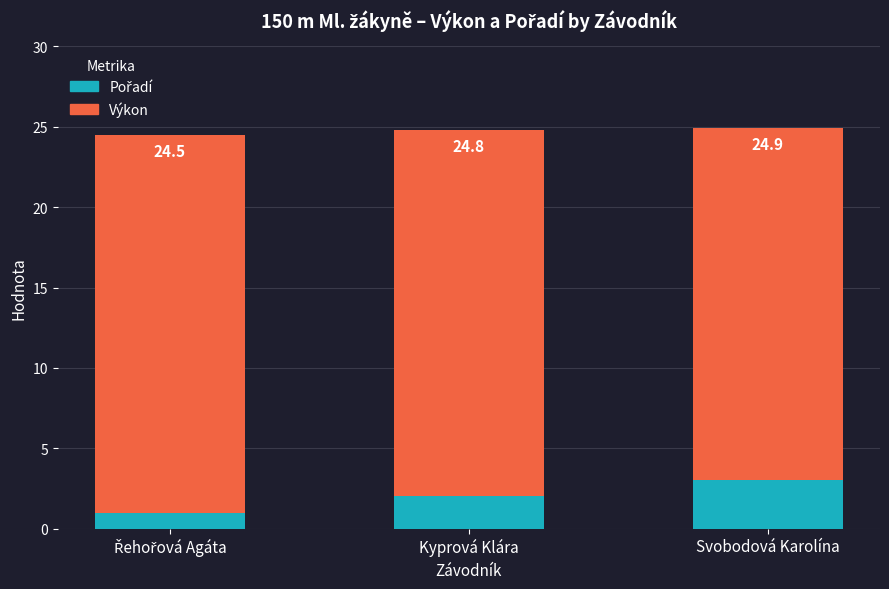

Reading left to right, extract all data points from this chart.

Výkon: Řehořová Agáta=24.5	Kyprová Klára=24.8	Svobodová Karolína=24.9
Pořadí: Řehořová Agáta=1.0	Kyprová Klára=2.0	Svobodová Karolína=3.0